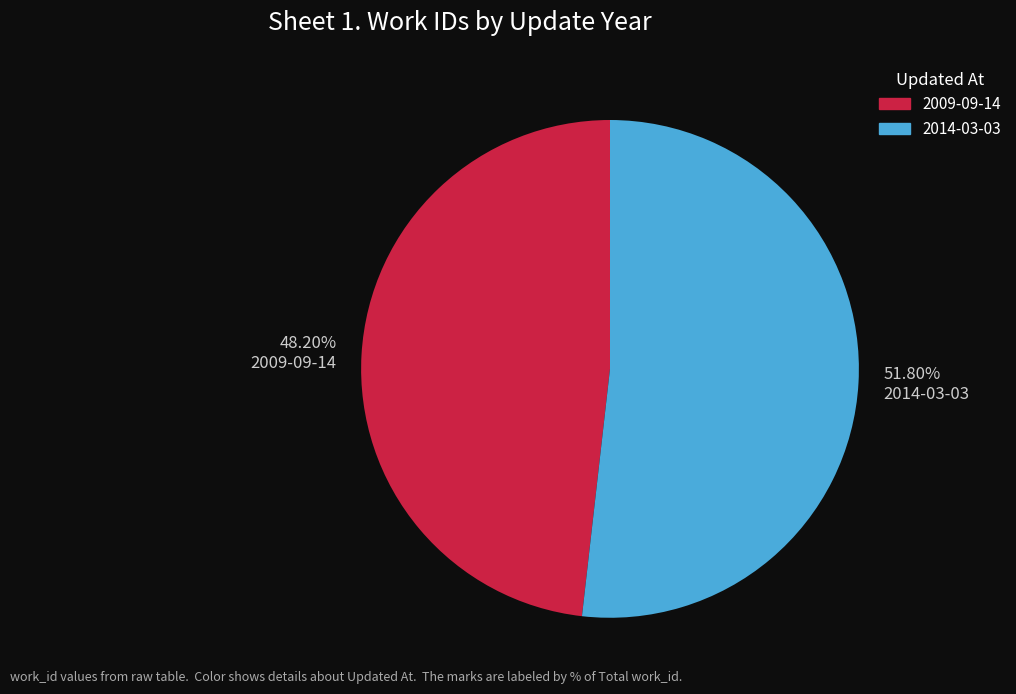

The 2009-09-14 slice represents 48% of the pie. True or false?

True